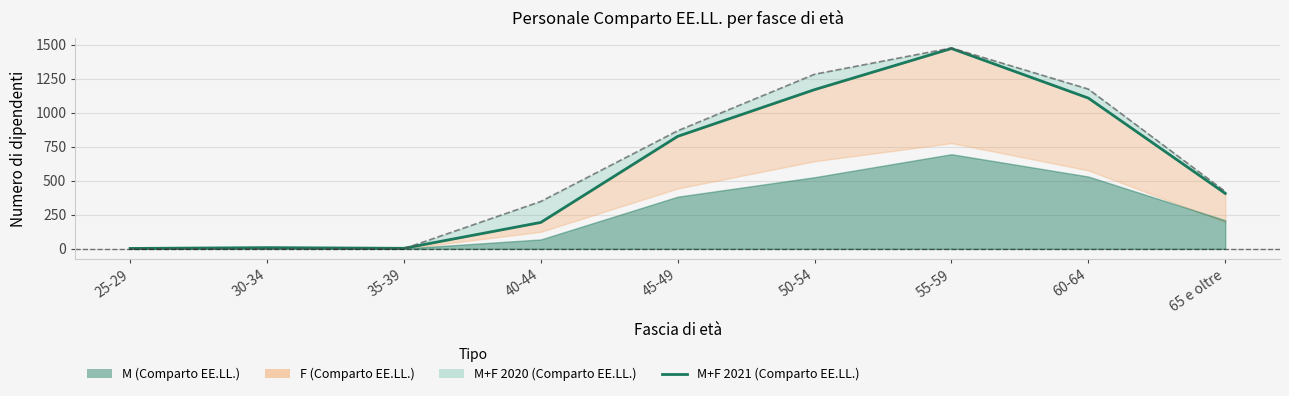

What is the value of the 3rd point from the left?

4